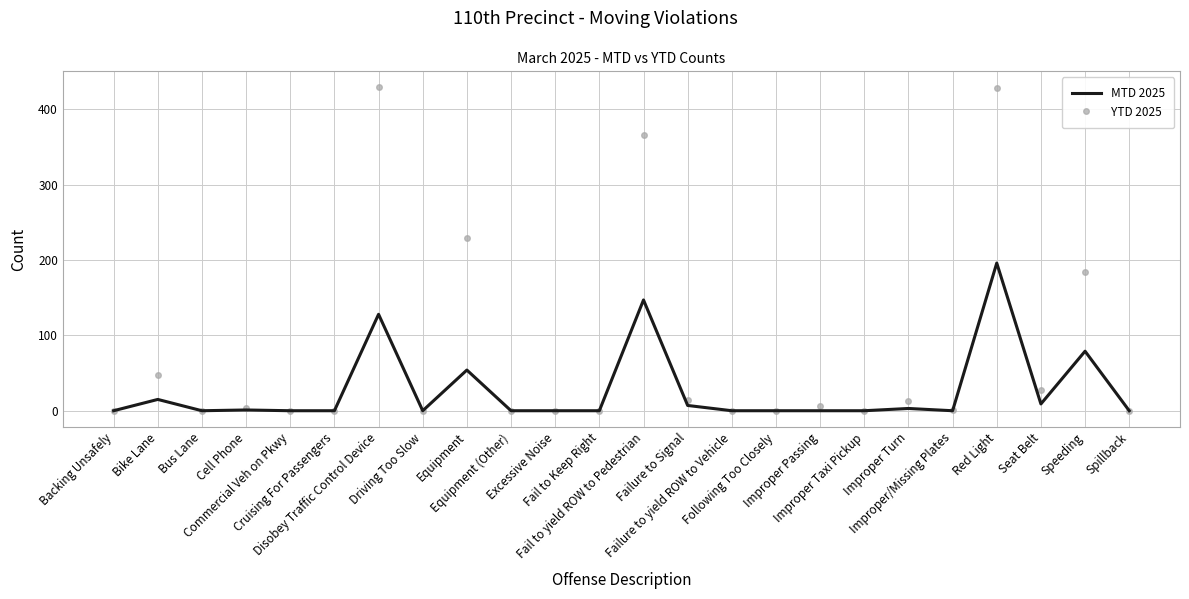

What is the highest value of the MTD 2025 series?

196